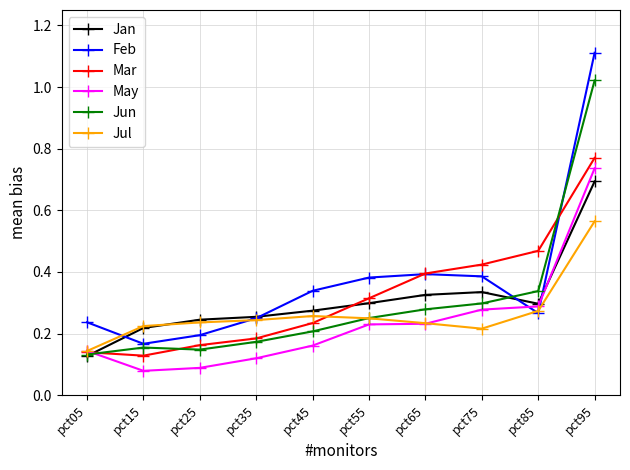

True or false: Jul and May intersect in this chart.

True